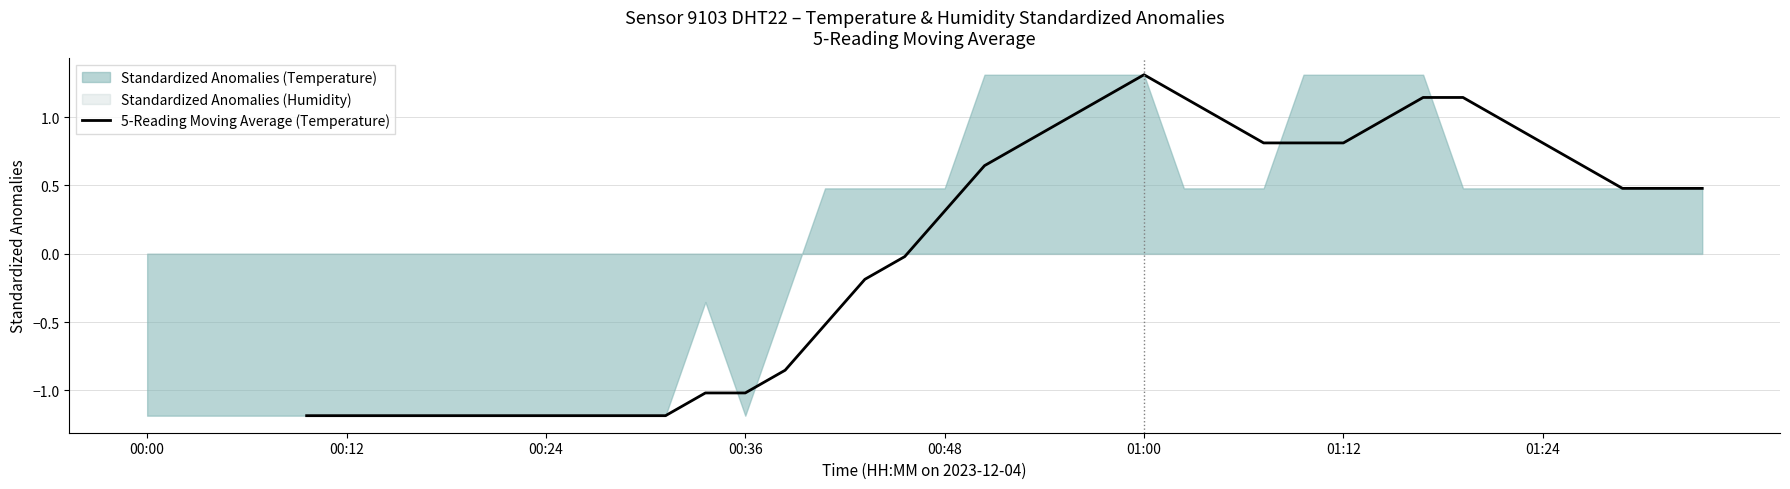

Does the chart display data point markers on the line(s)?

No